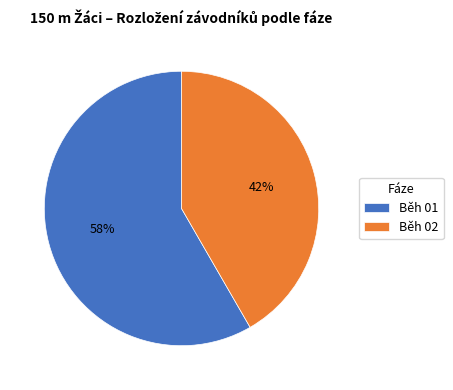

Which has a higher value, Běh 02 or Běh 01?

Běh 01